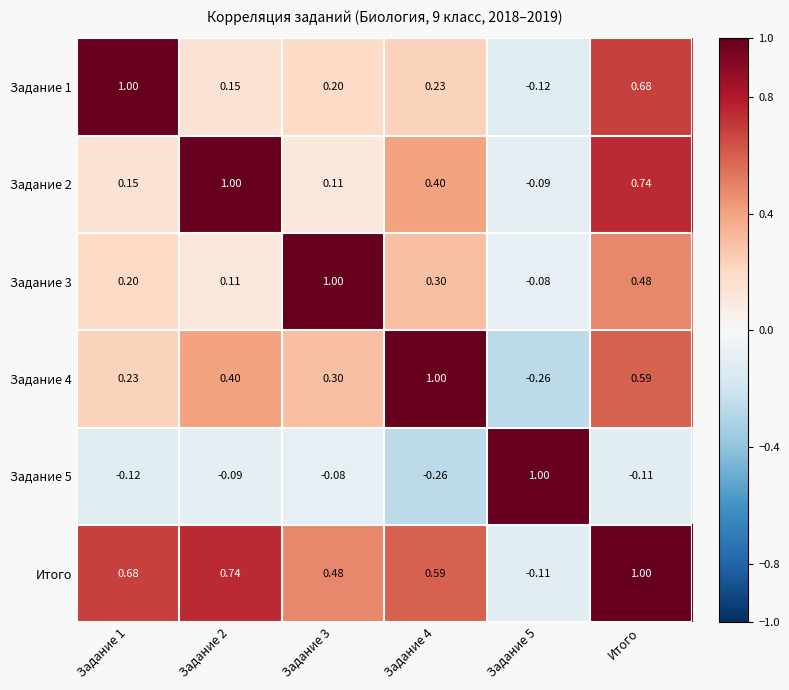

What is the greatest value displayed?

1.0